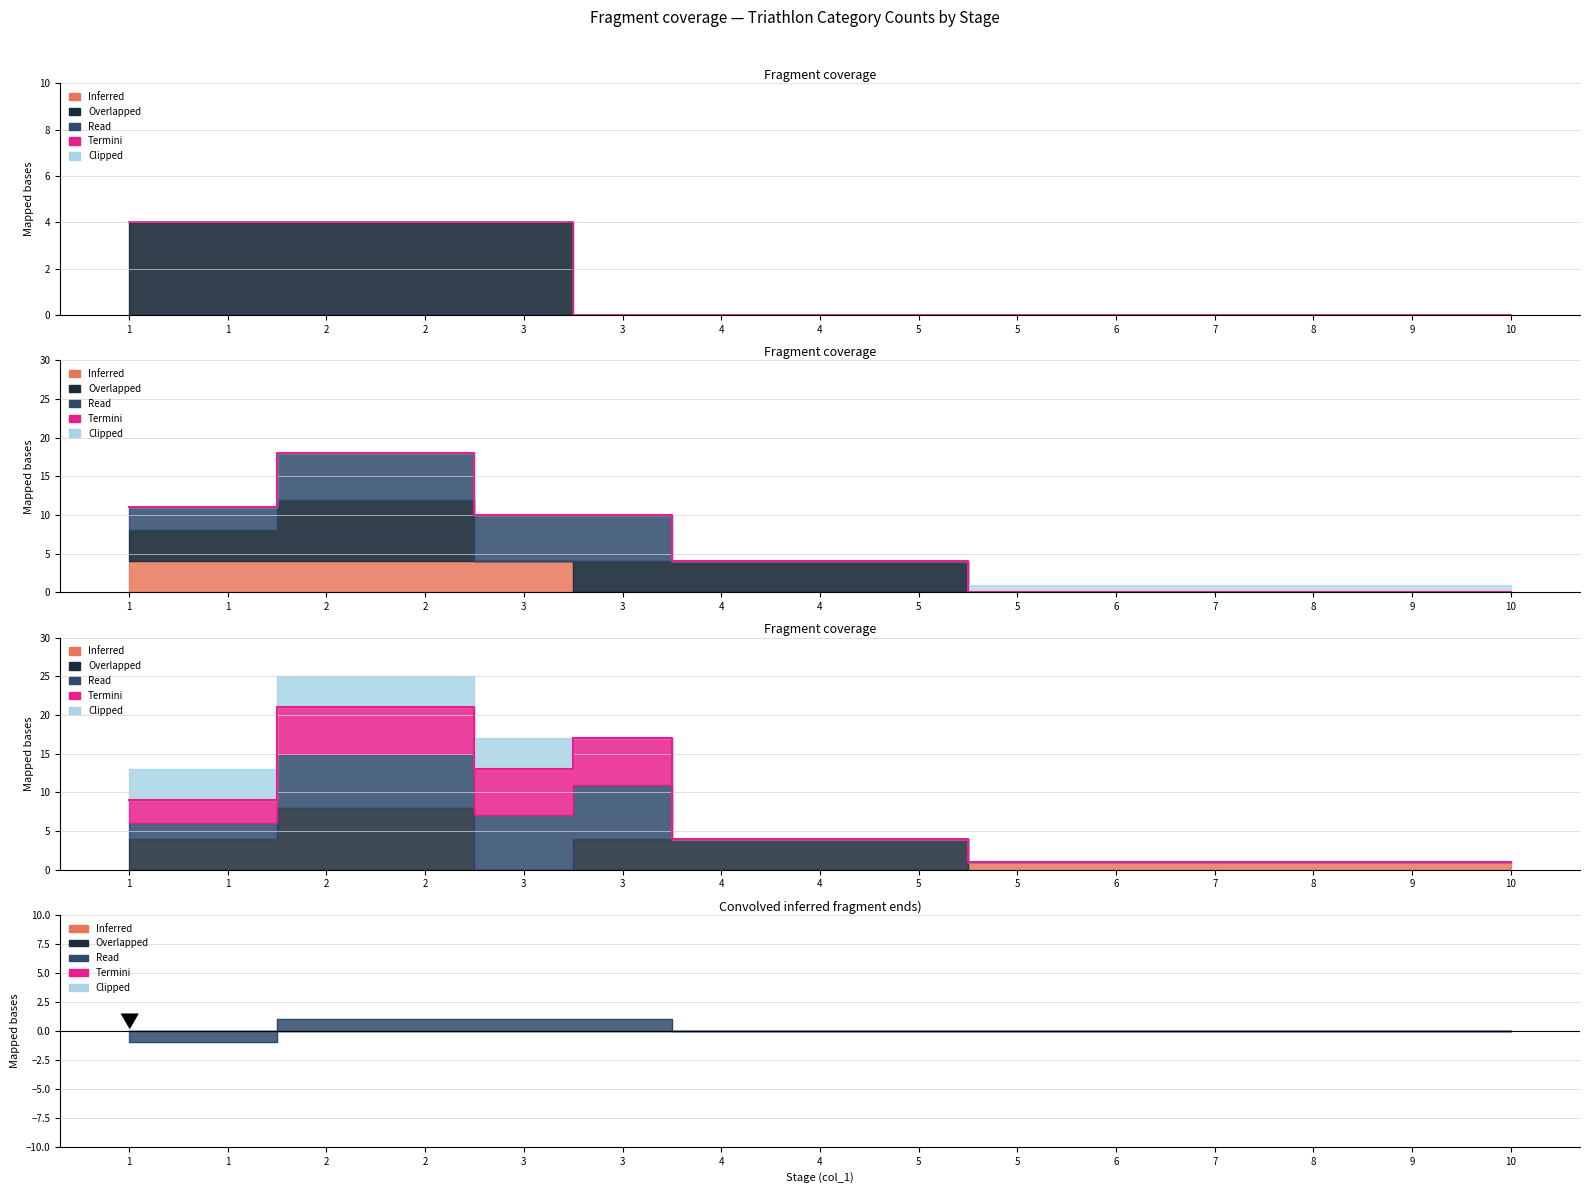

Where does the data first go above 4?

1